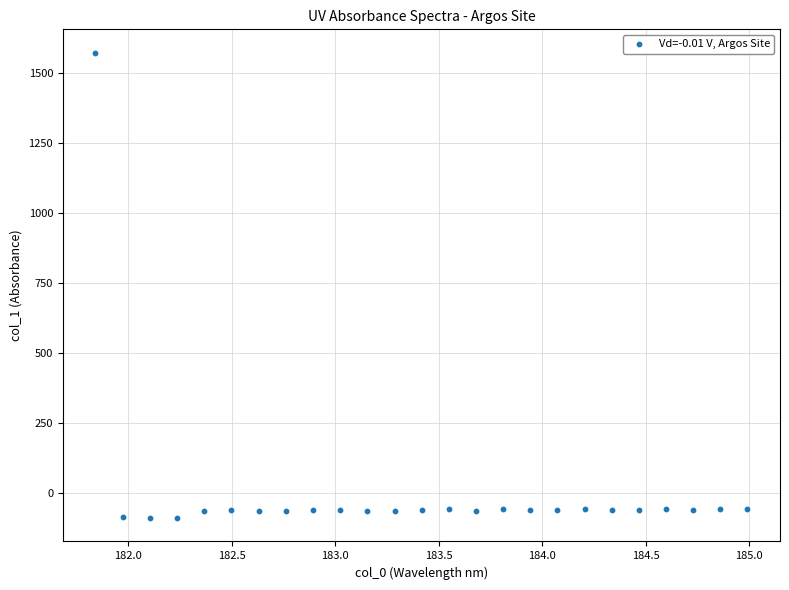

What is the range of X values (max minus min)?

3.1